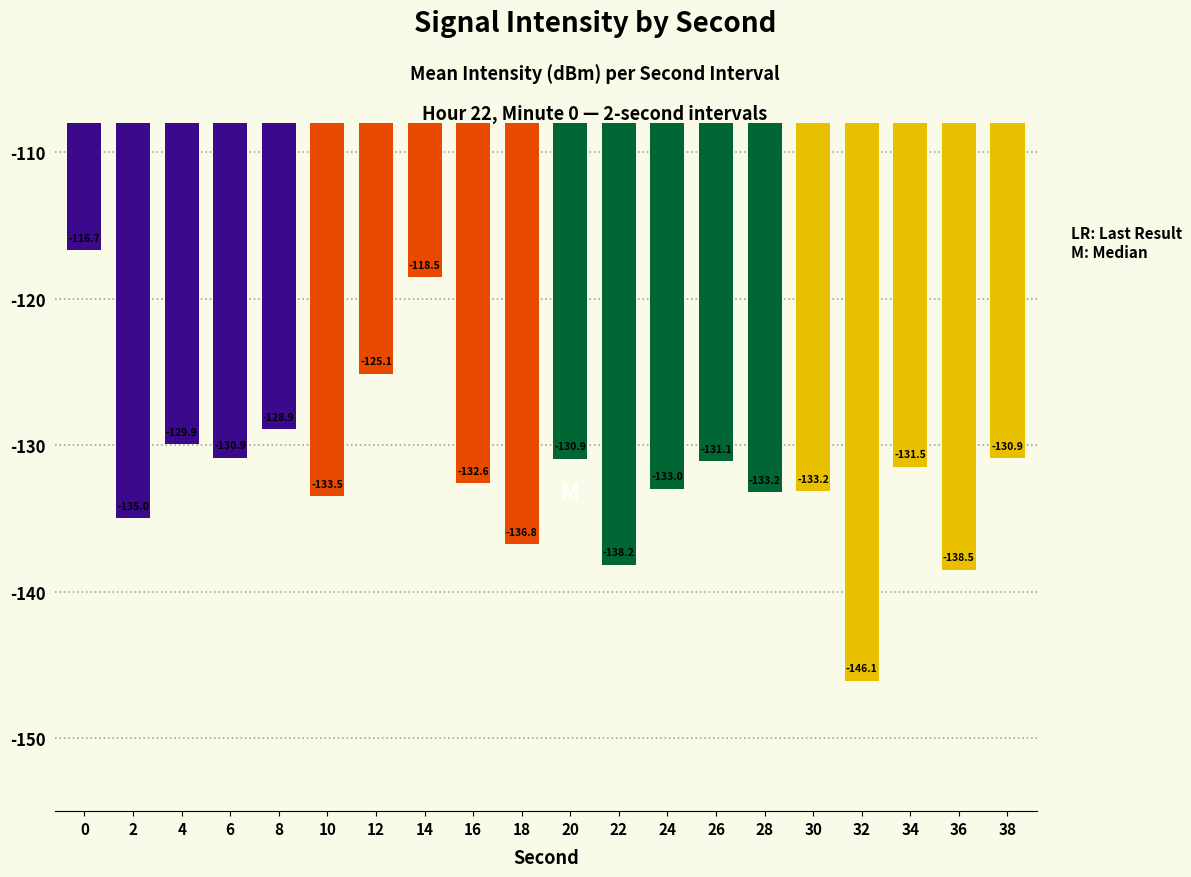

Is it true that the value at 36 is -138.5?

True